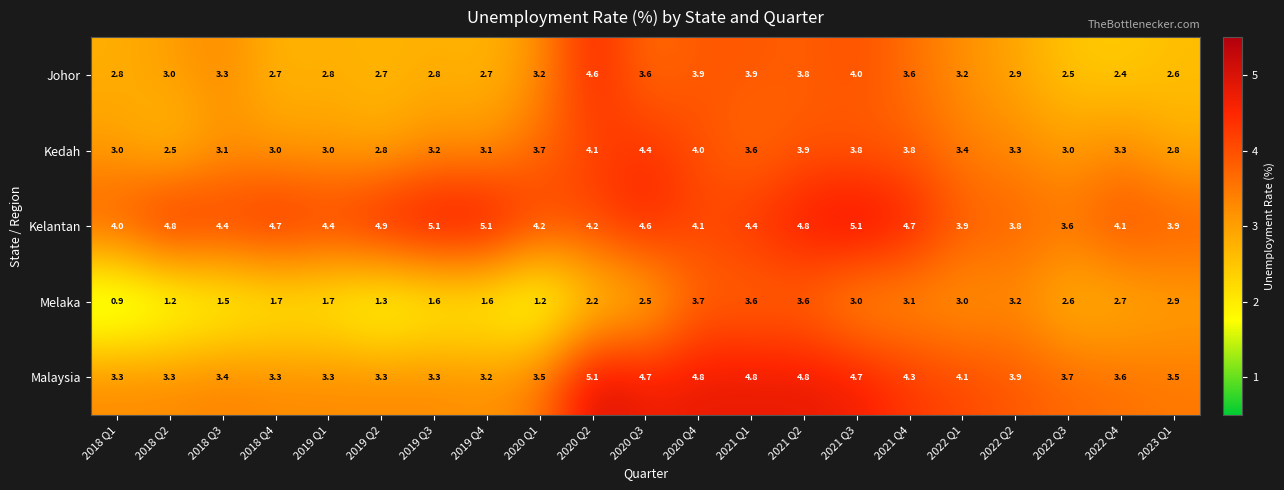

What is the approximate value of Kelantan at 2022 Q2?

3.8